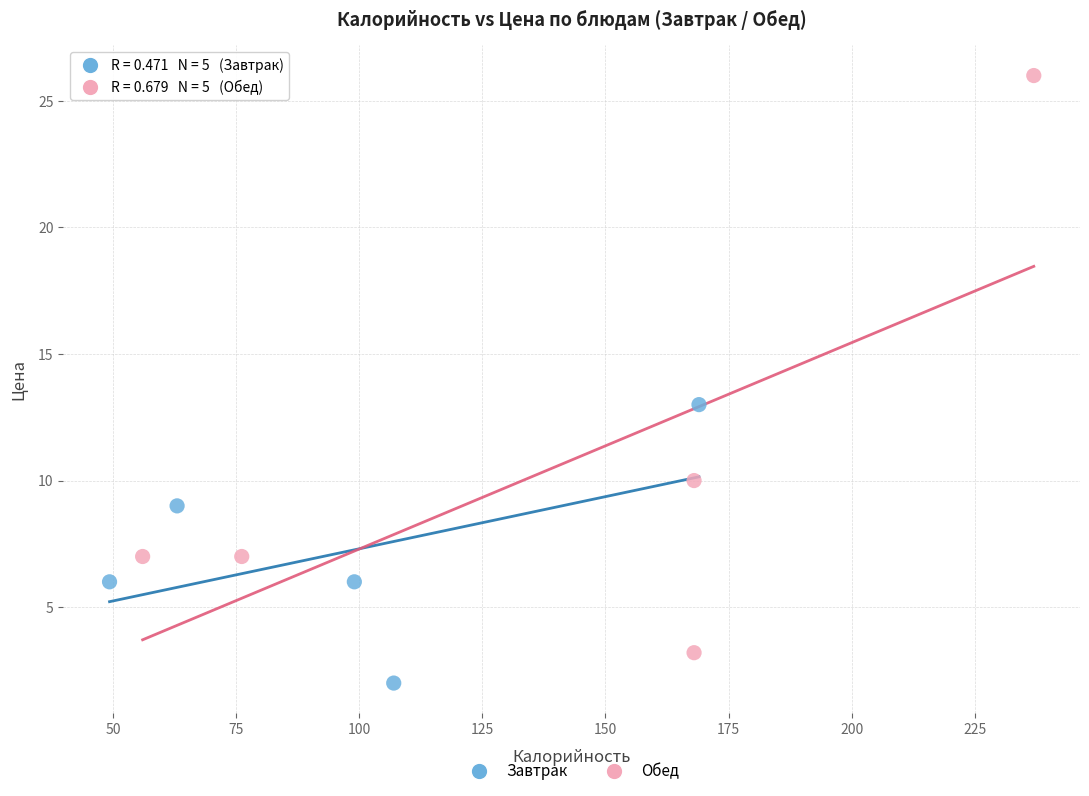

Which series contains the highest Y value?

Обед